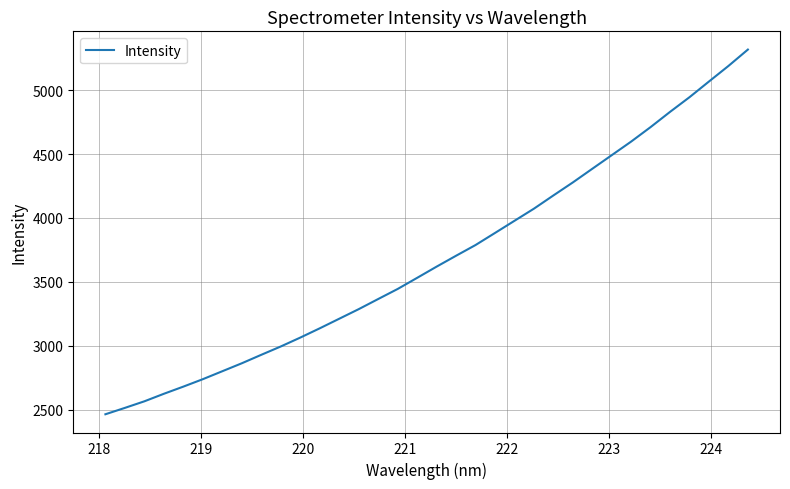

Does the chart have visible grid lines?

Yes